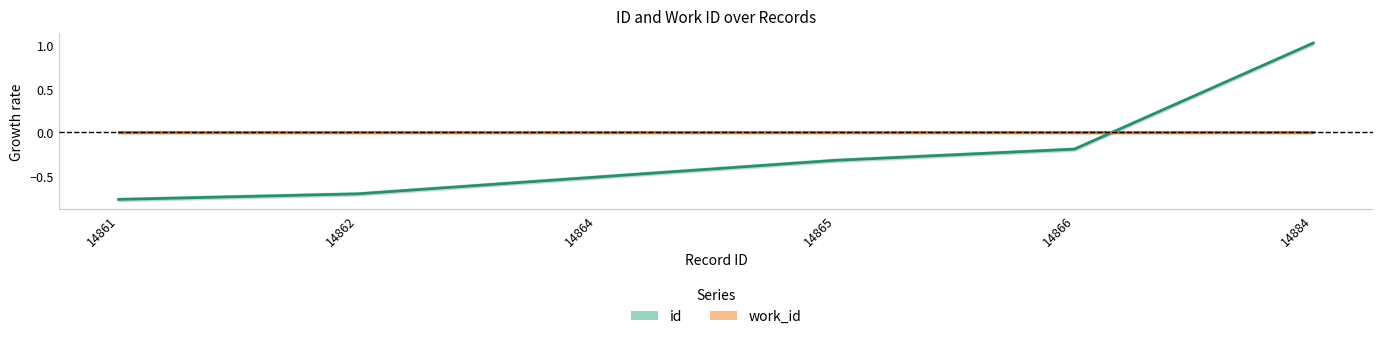

How many values in id are below zero?

5